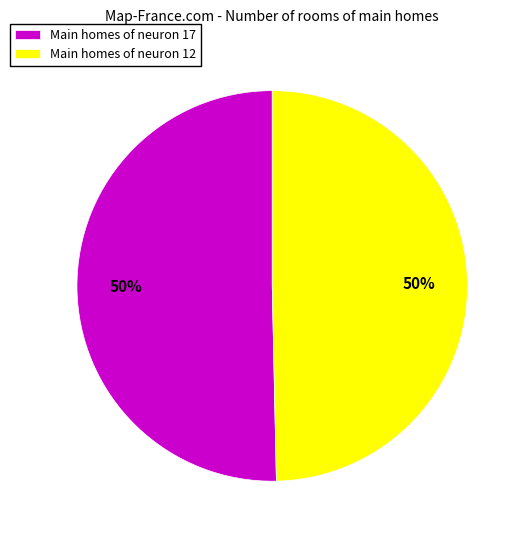

Count the number of slices in the pie.

2